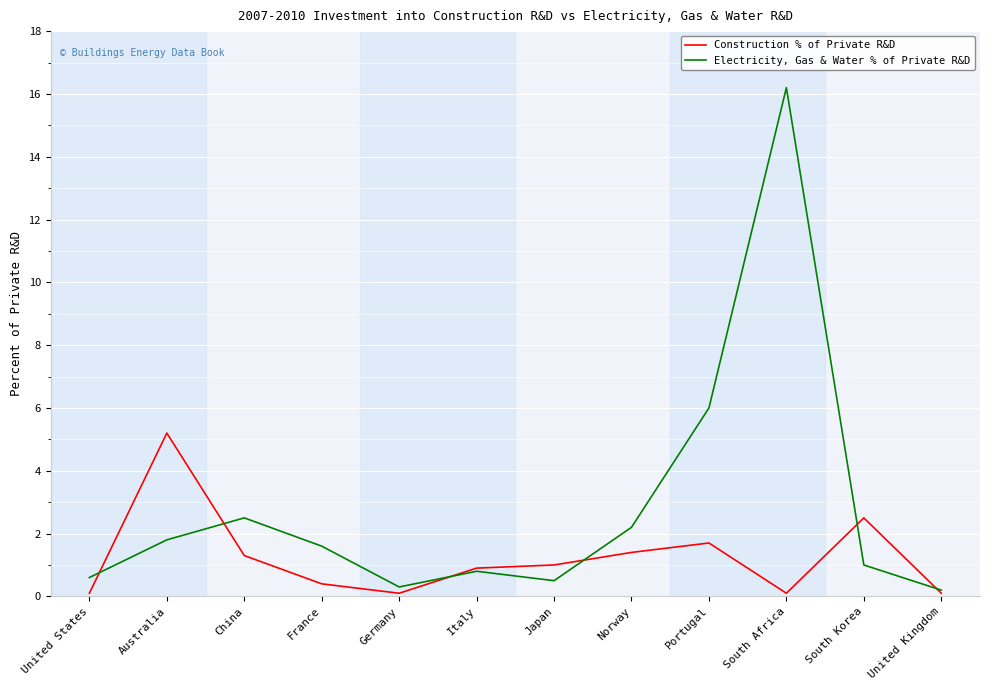

List the series in order of their overall mean, highest first.

Electricity, Gas & Water % of Private R&D, Construction % of Private R&D